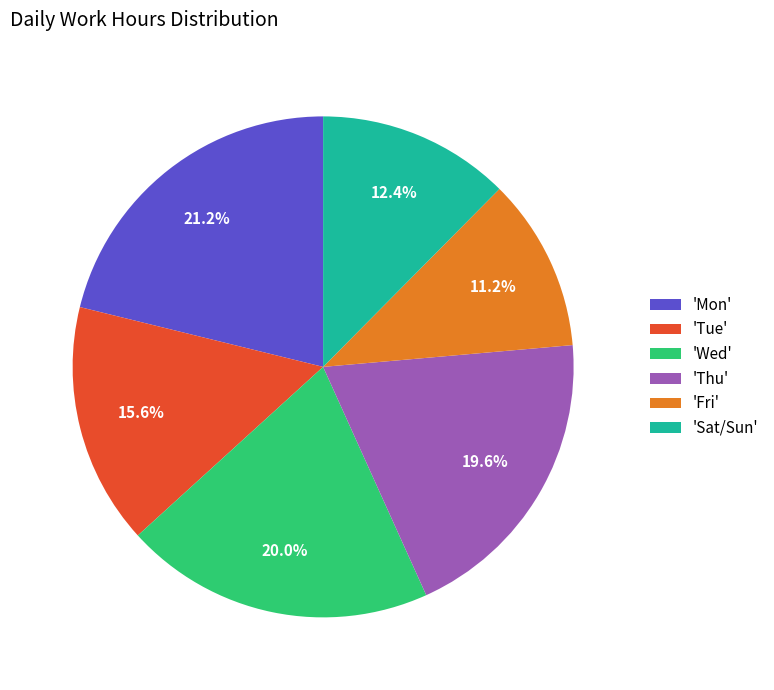

What is the ratio of the value at 'Sat/Sun' to the value at 'Thu'?

0.6